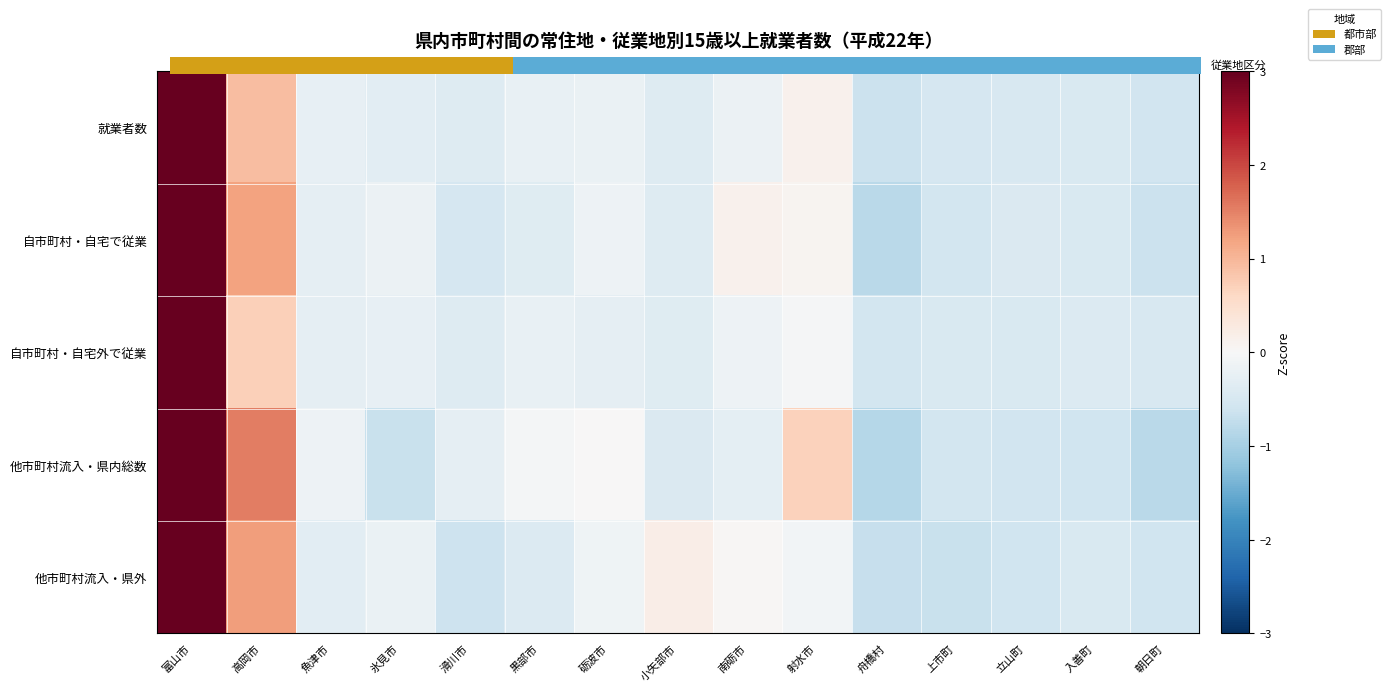

What is the total value across all series at 氷見市?

1.7